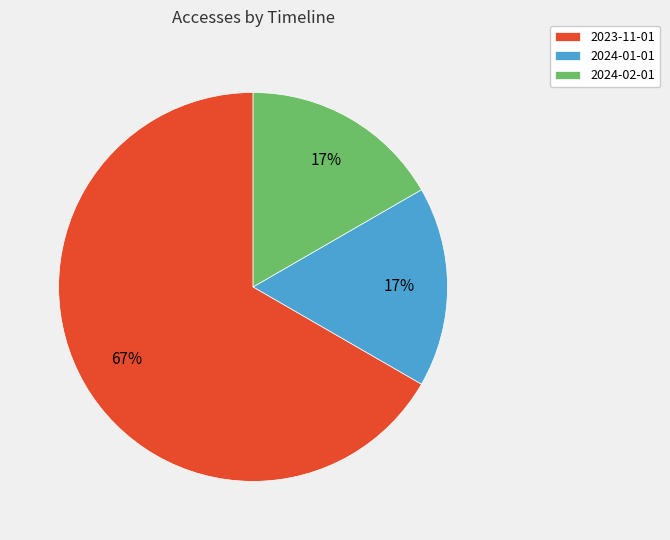

Which slice represents more than half of the pie?

2023-11-01